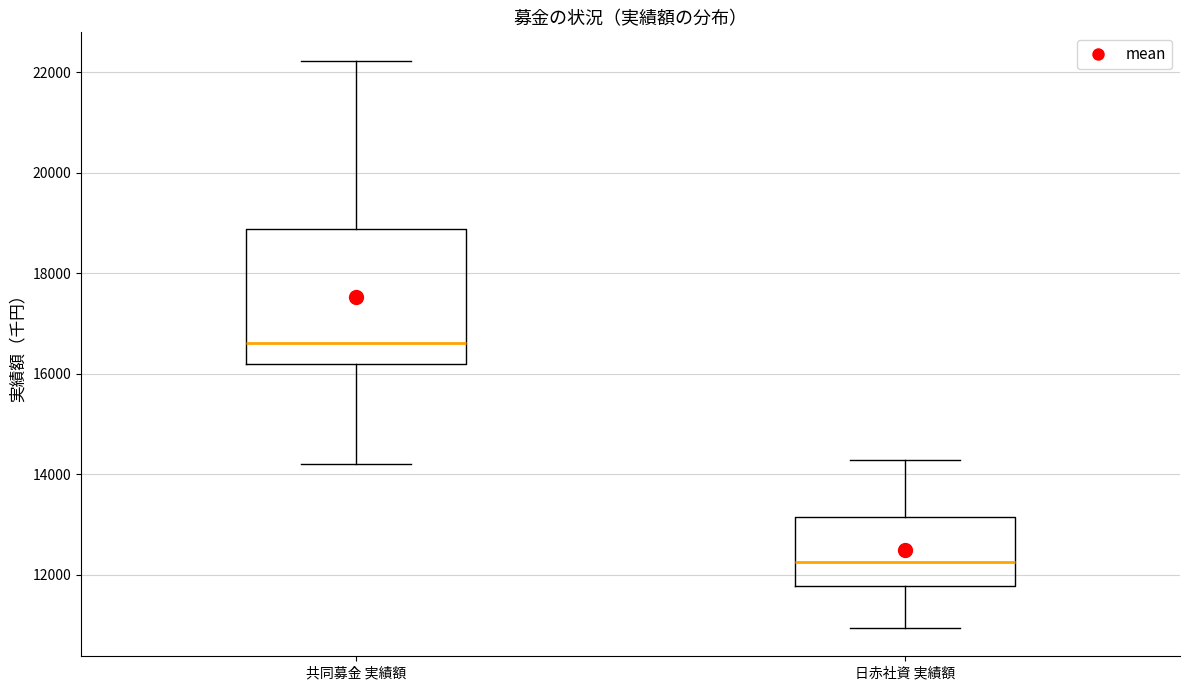

Which box has the lowest median line?

日赤社資 実績額